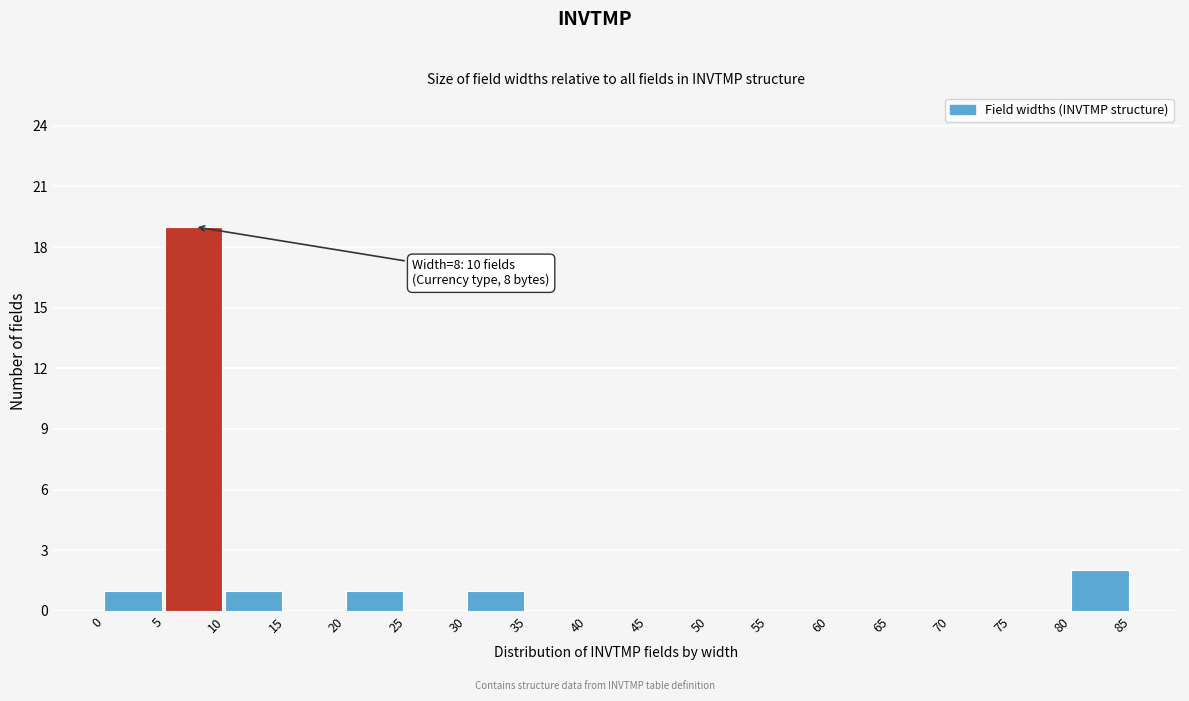

Over which range of the x-axis is the bar tallest?

5 to 10